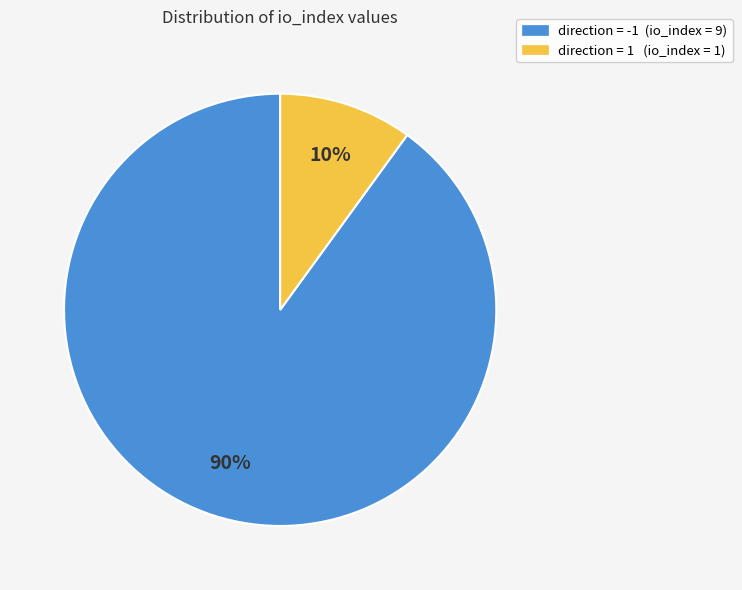

Is there a majority slice in this chart?

Yes